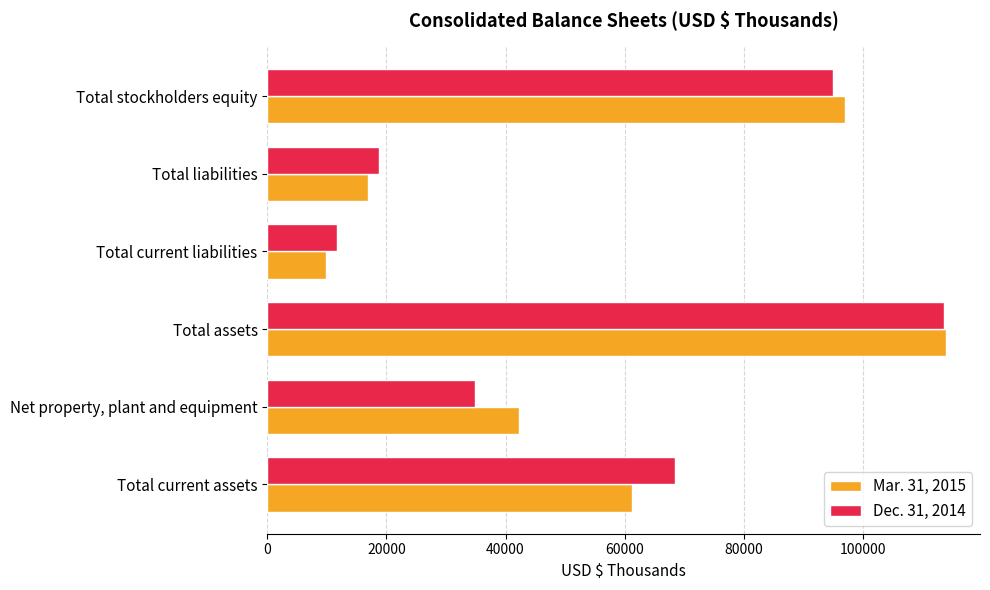

What are all the series names shown in the legend?

Mar. 31, 2015, Dec. 31, 2014